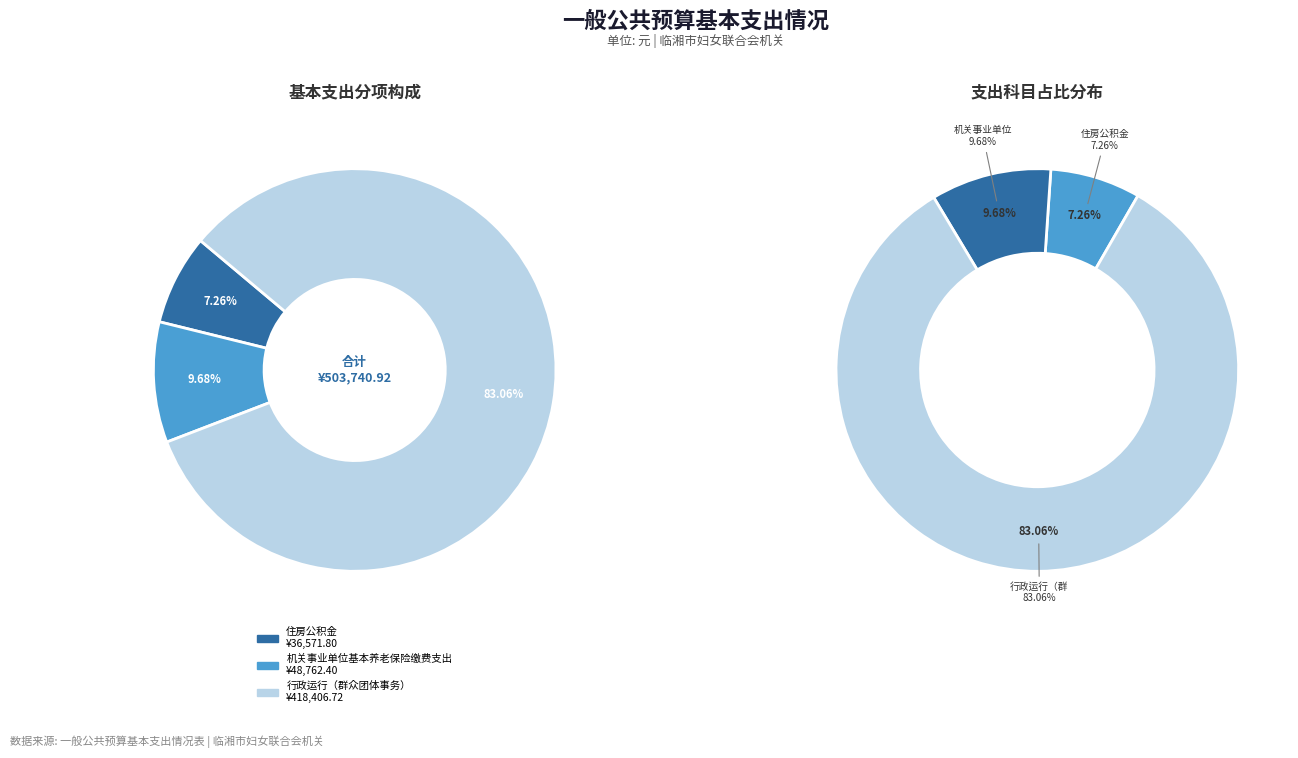

Approximately how many times larger is the value at 行政运行（群众团体事务） compared to 住房公积金?

11.4